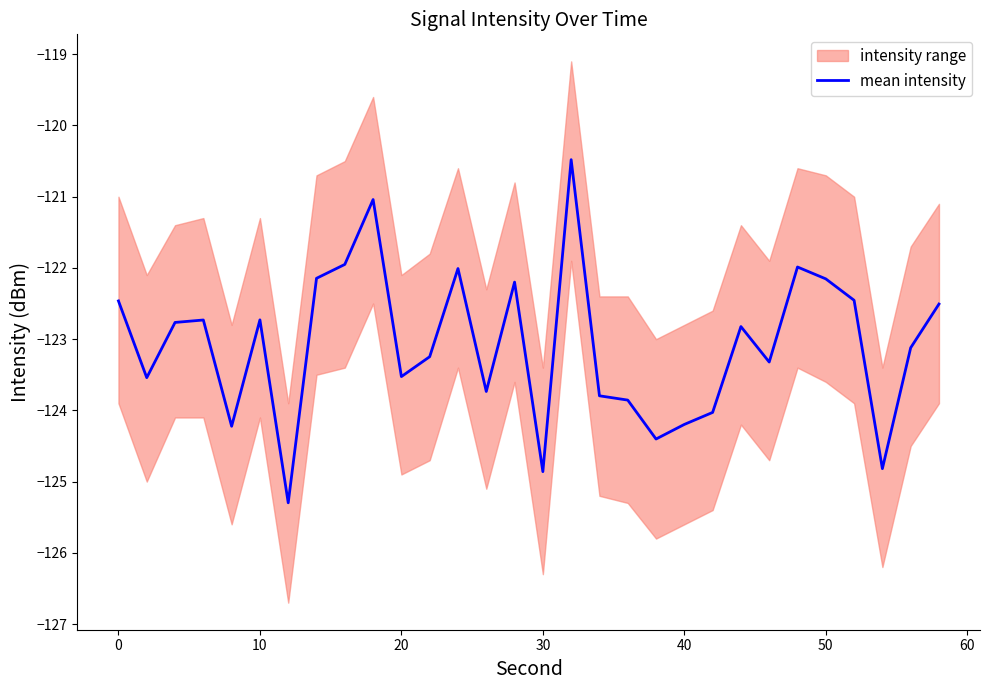

What is the minimum value for mean intensity?

-125.3